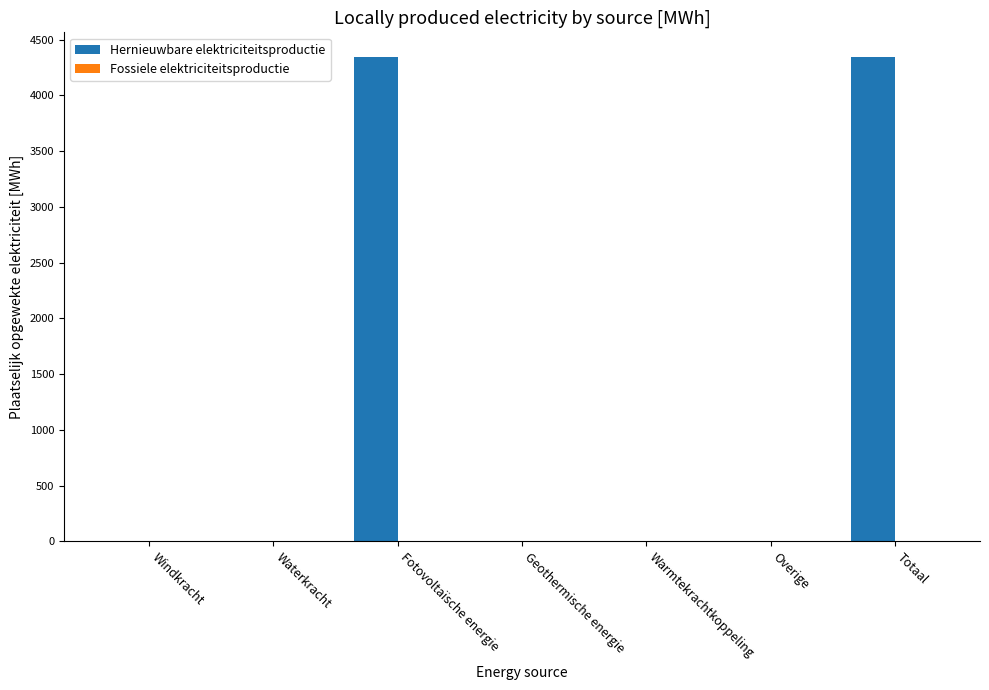

Between Waterkracht and Totaal, which is larger?

Totaal